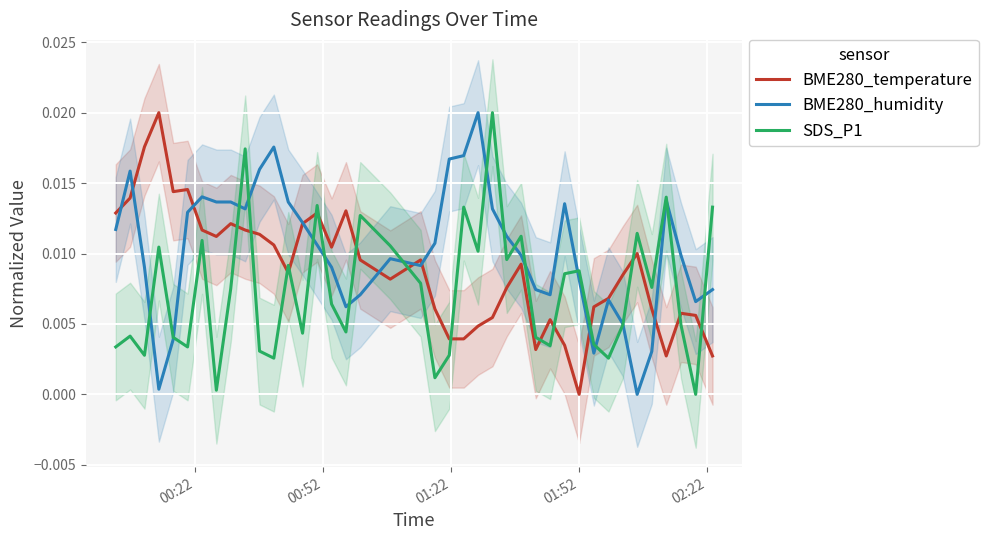

Rank the series by their maximum value, from lowest to highest.

BME280_temperature, BME280_humidity, SDS_P1